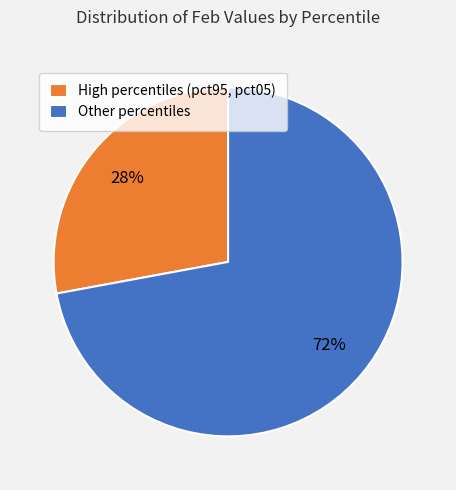

Count the number of slices in the pie.

2